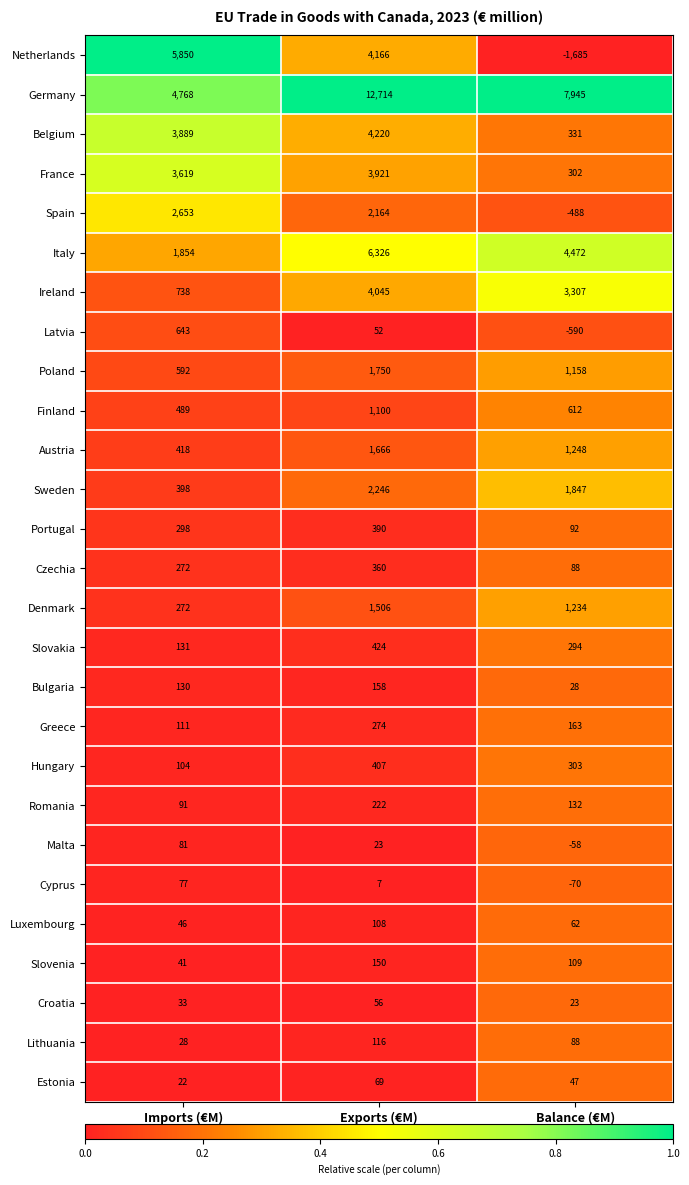

Between Imports (€M) and Balance (€M), which series saw the biggest shift?

Netherlands